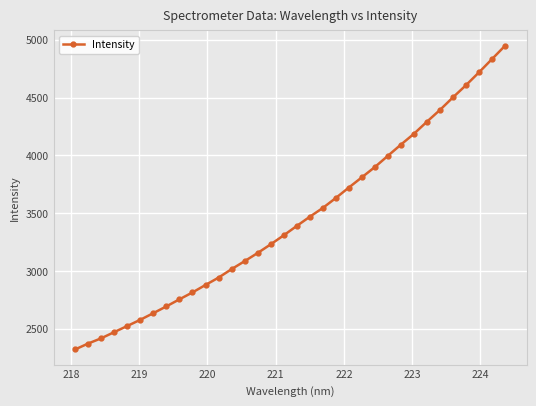

What is the maximum value shown in the chart?

4948.9